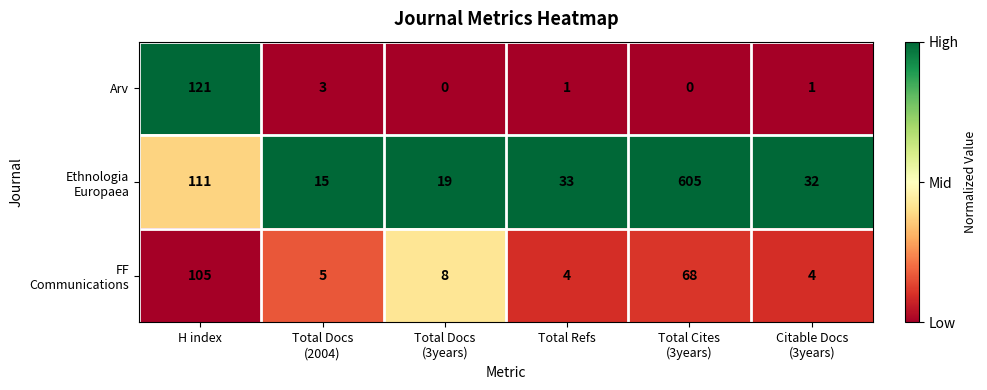

How many distinct data groups are displayed?

3